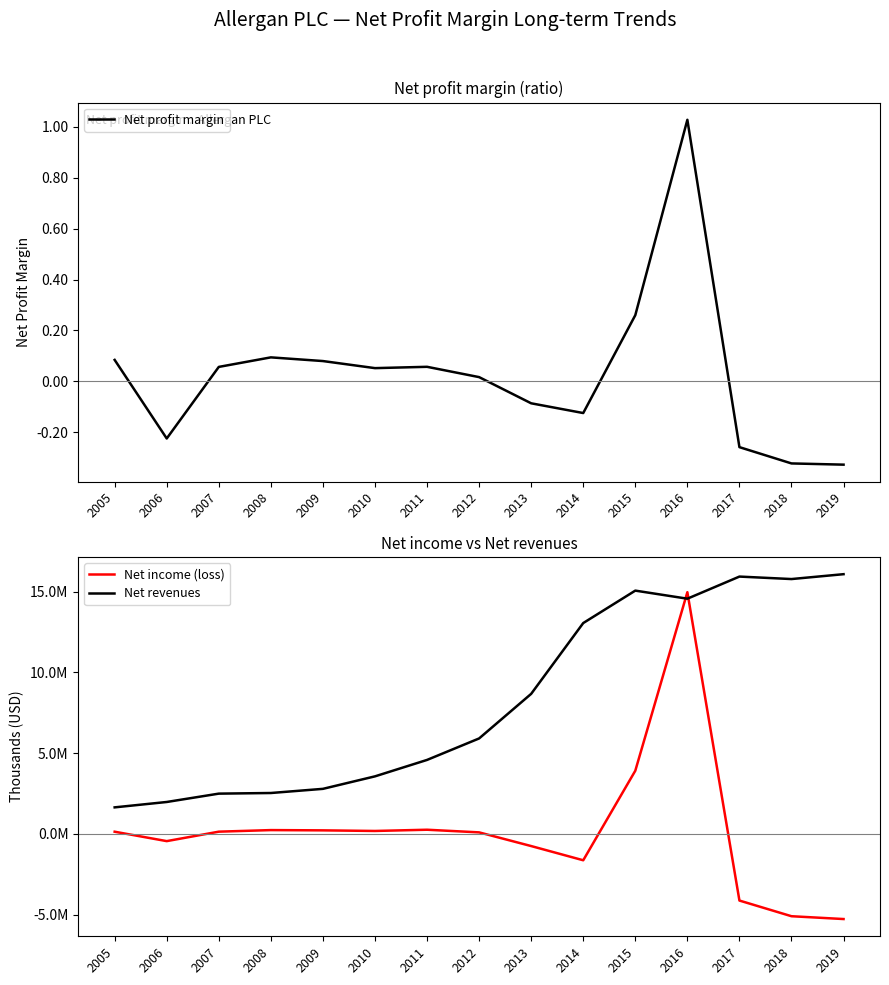

How many values in the Net profit margin series are below 0?

6